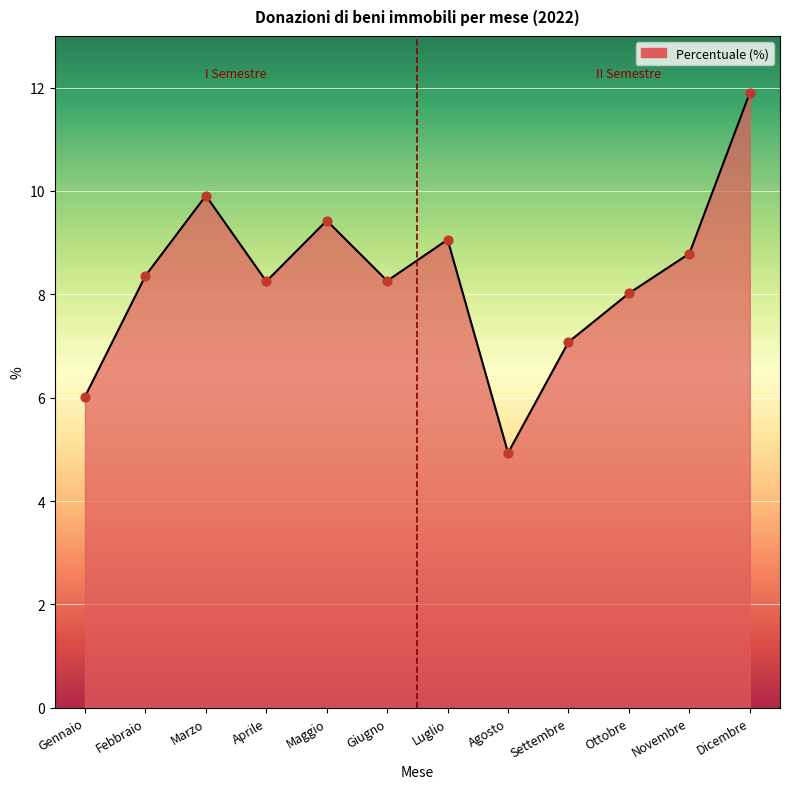

Approximately how many times larger is the value at Settembre compared to Marzo?

0.7